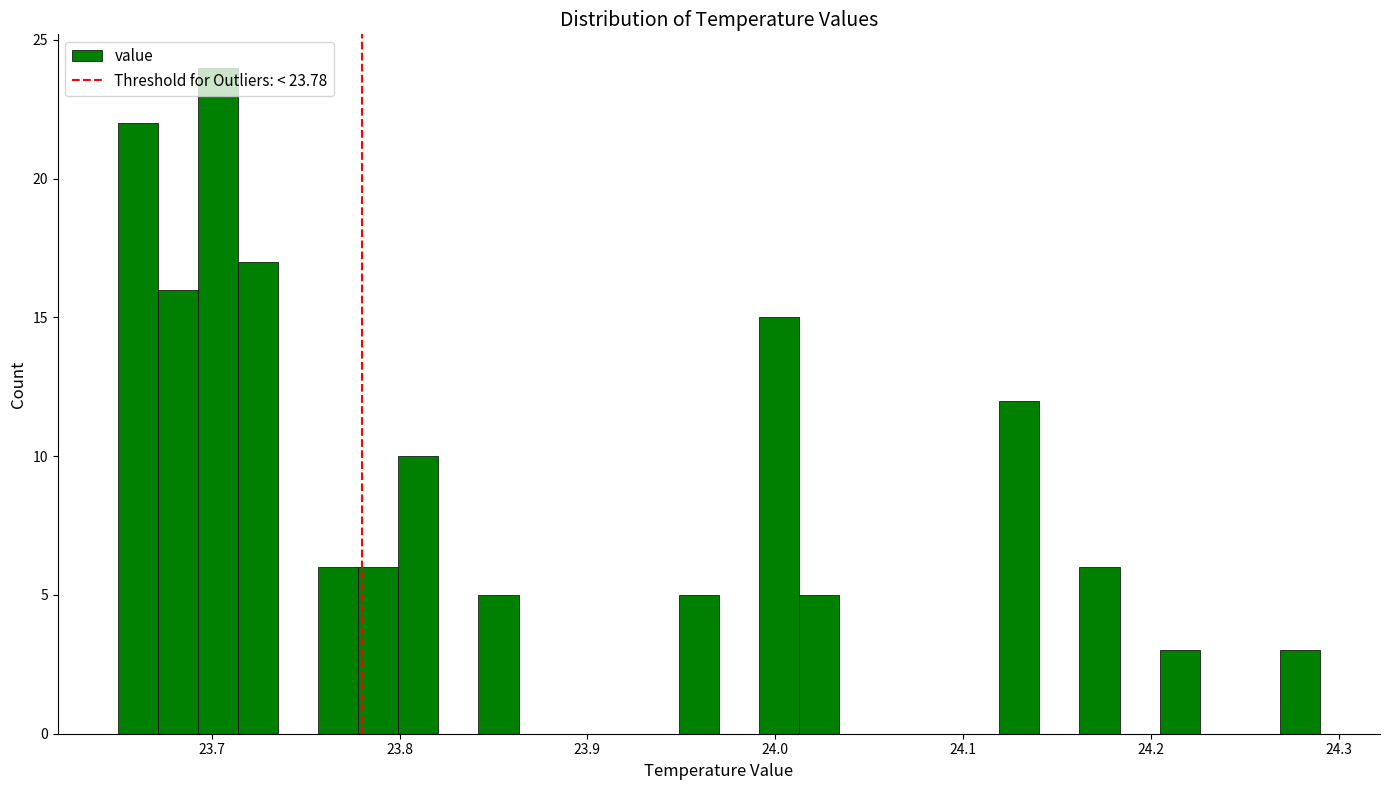

Read against the x-axis, roughly where is the centre of the tallest bar?

23.70